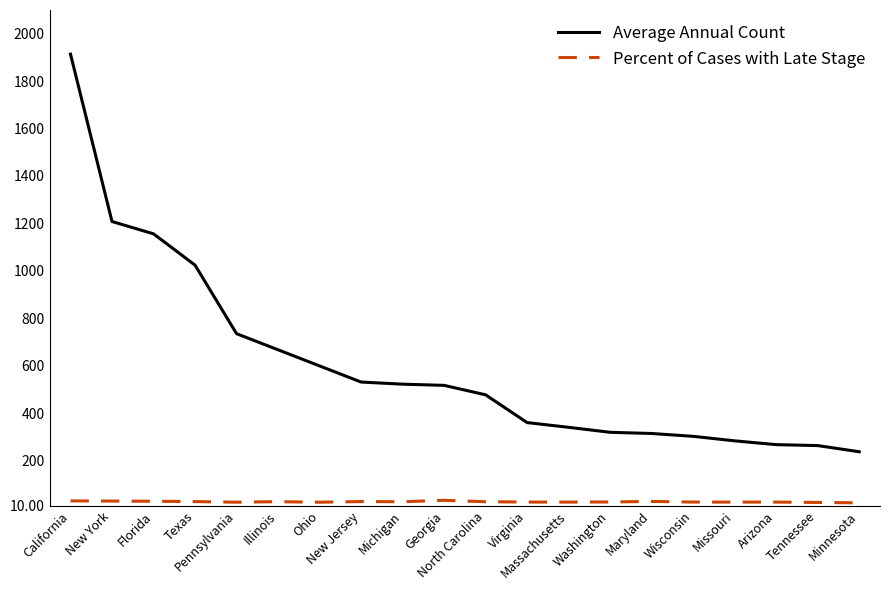

True or false: Percent of Cases with Late Stage and Average Annual Count intersect in this chart.

False